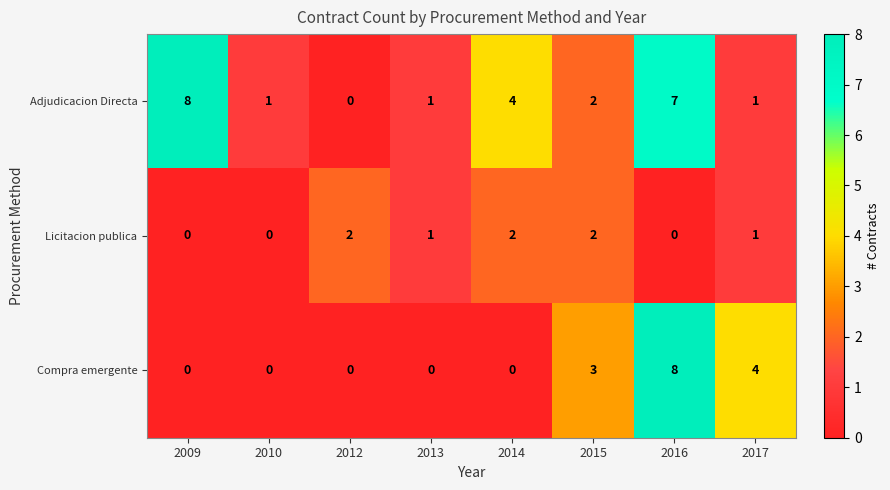

Where does the Licitacion publica series first go above 1?

2012